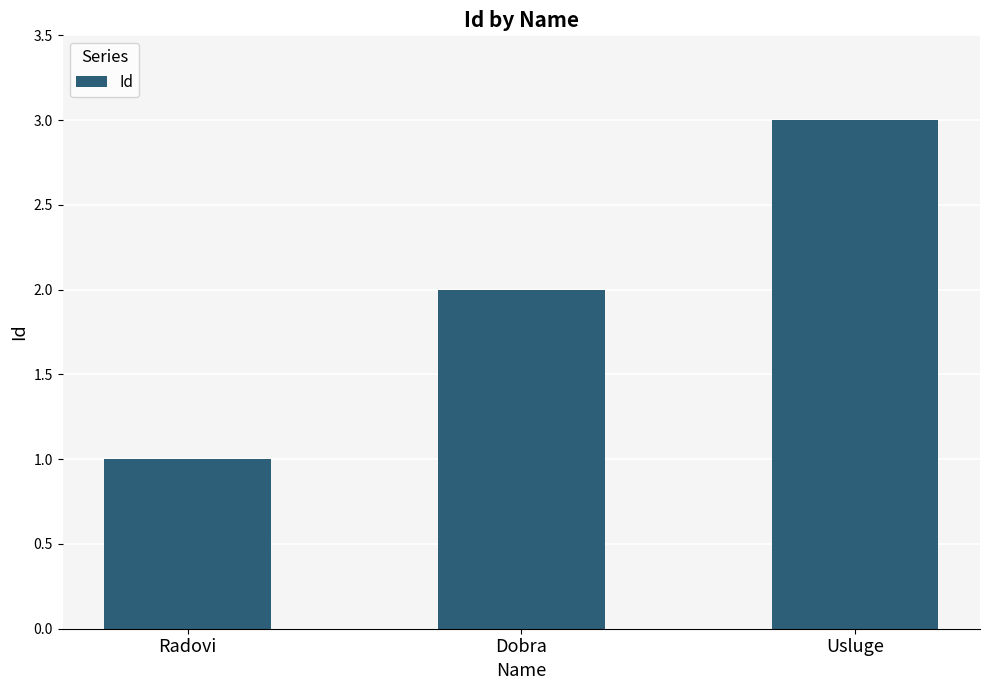

What position from the right is Dobra?

2